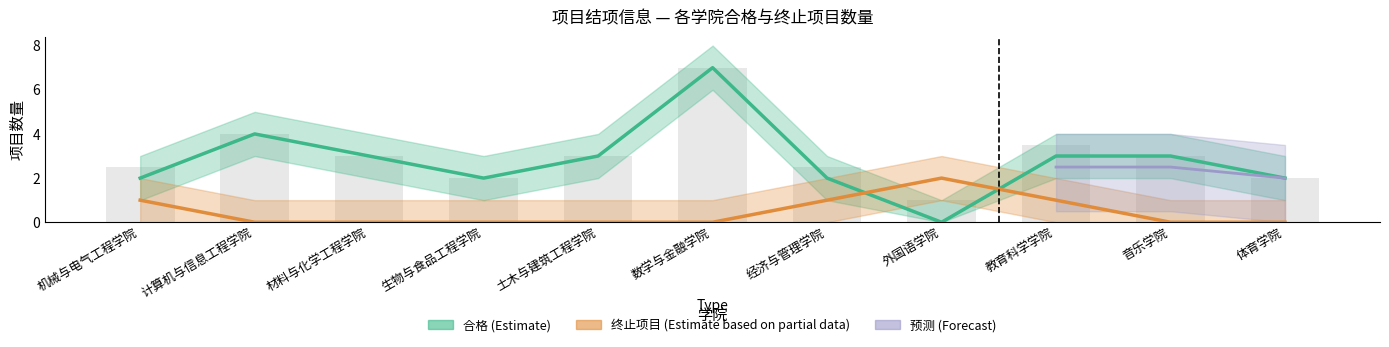

The value of 合格 at 材料与化学工程学院 is 3. True or false?

True